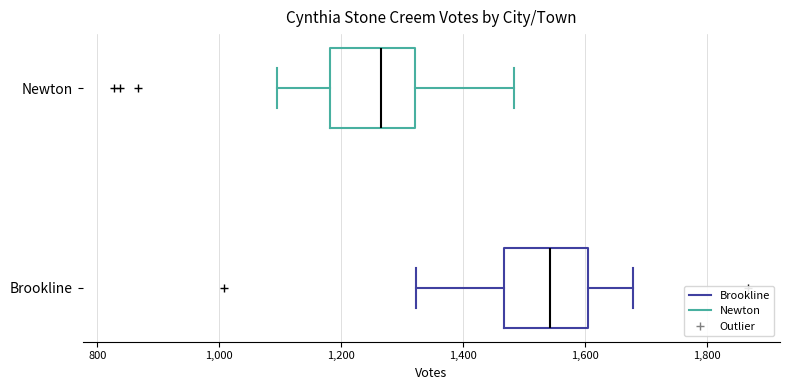

Reading bottom to top, read every box against the x-axis: the position of its median line, the range the box covers, and the ends of its whiskers. The values are not printed on the chart, so give them approximately, as read against the axis.

Brookline: median 1540, box 1460 to 1600, whiskers 1320 to 1680
Newton: median 1260, box 1180 to 1320, whiskers 1100 to 1480